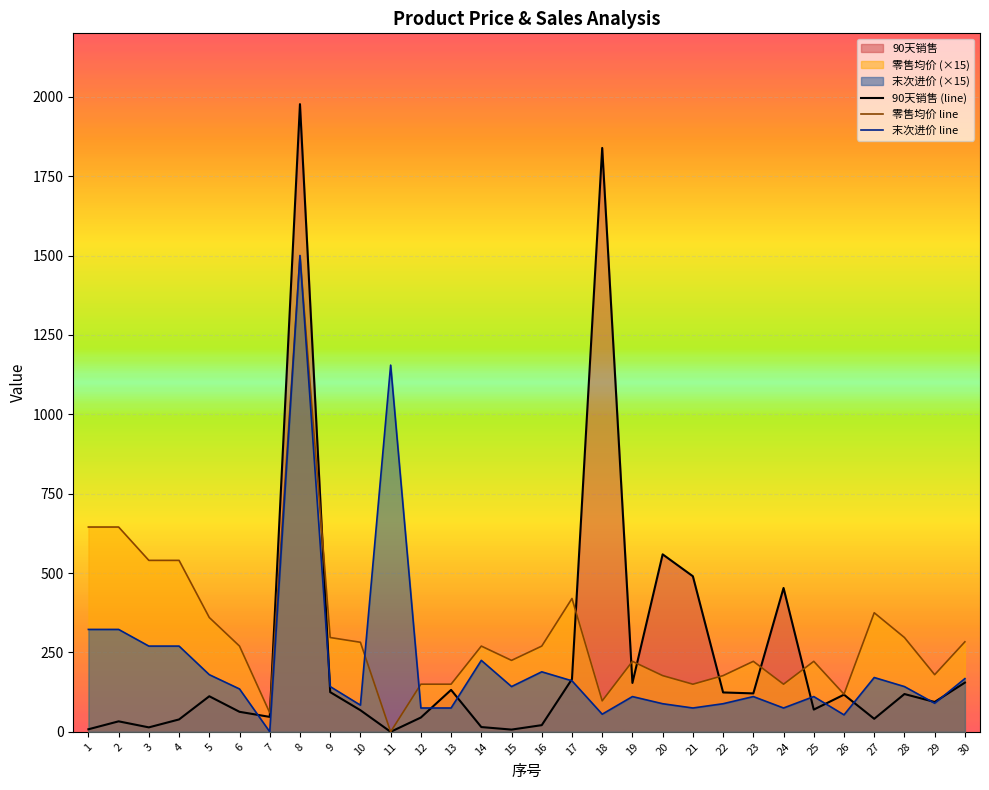

Rank the series by their average value, from highest to lowest.

零售均价 line, 90天销售 (line), 末次进价 line